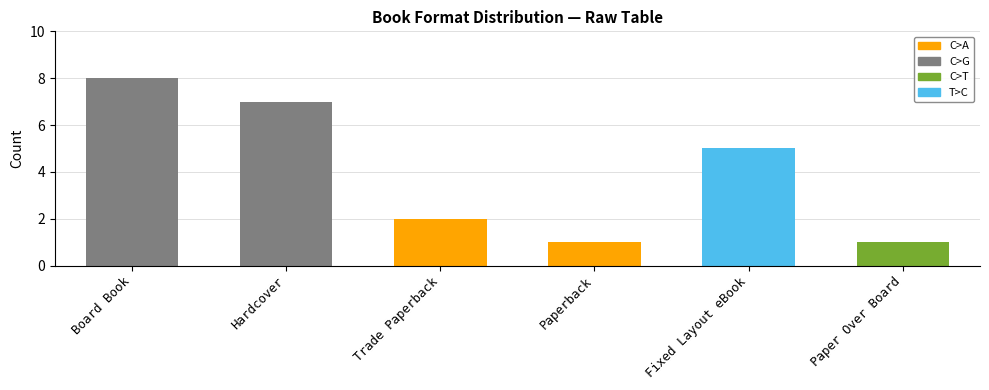

What is the sum of the values at Board Book and Paper Over Board?

9